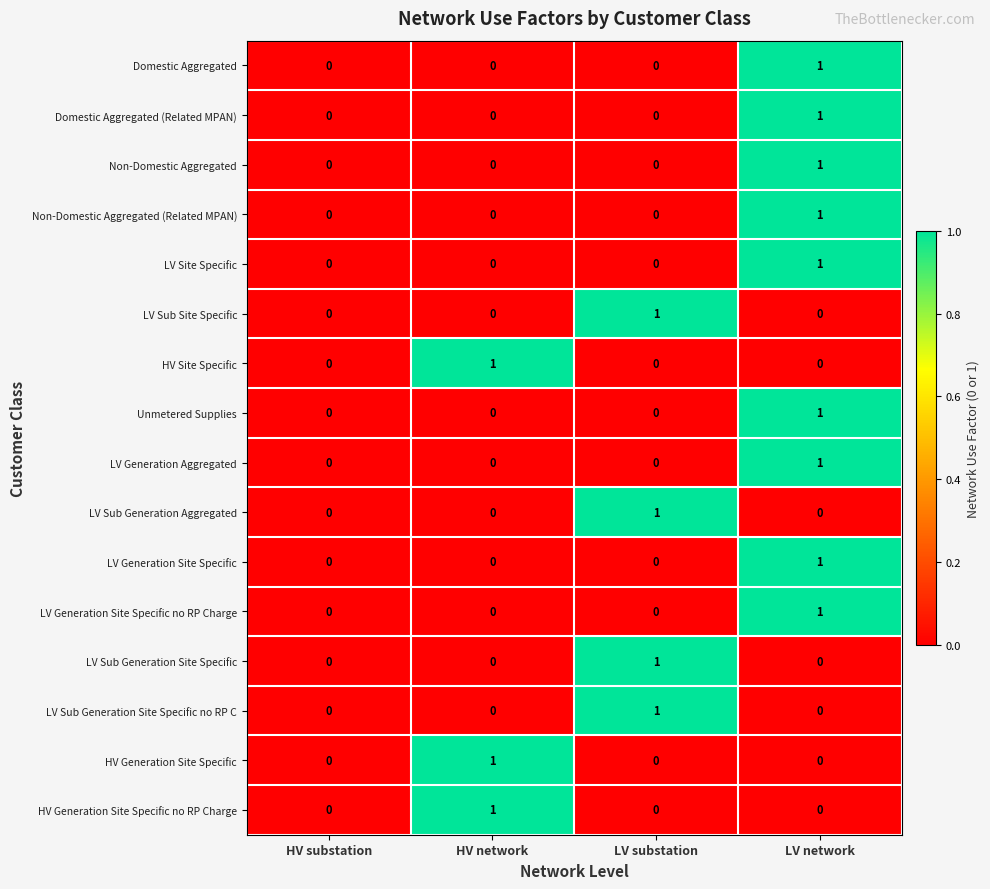

How many Domestic Aggregated values are between 0 and 1?

4